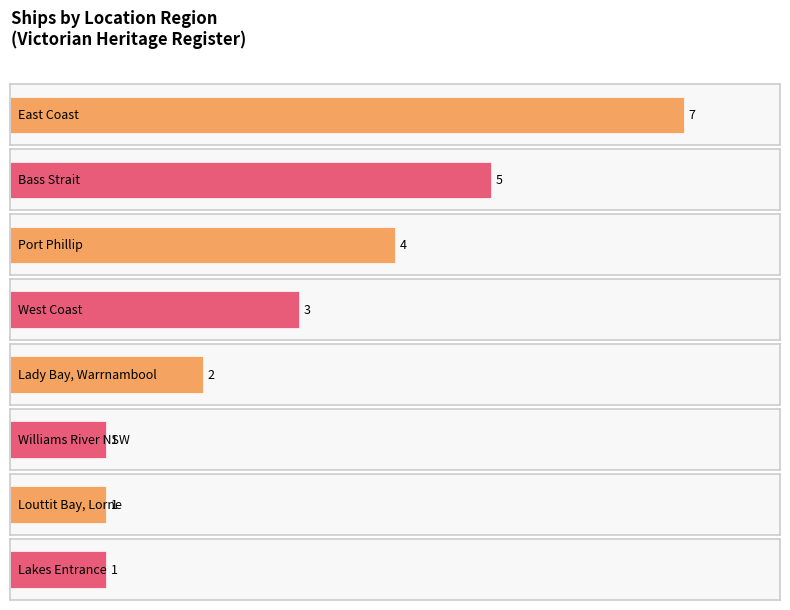

What is the minimum value shown in the chart?

1